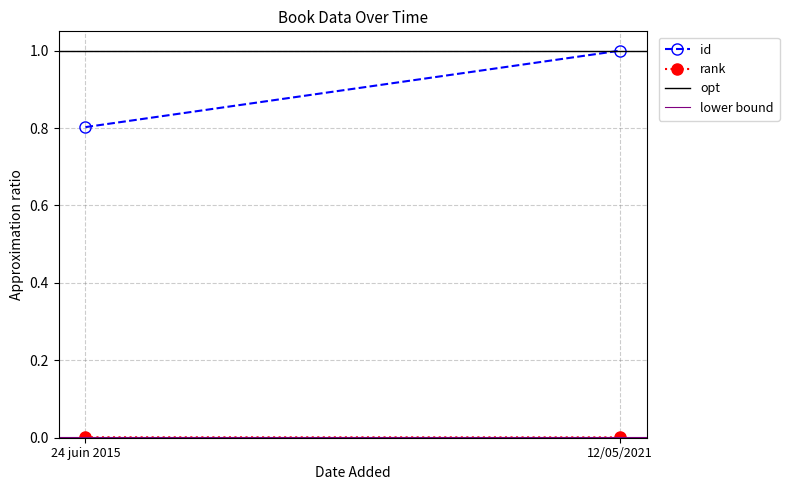

Which series has the widest spread of values?

id